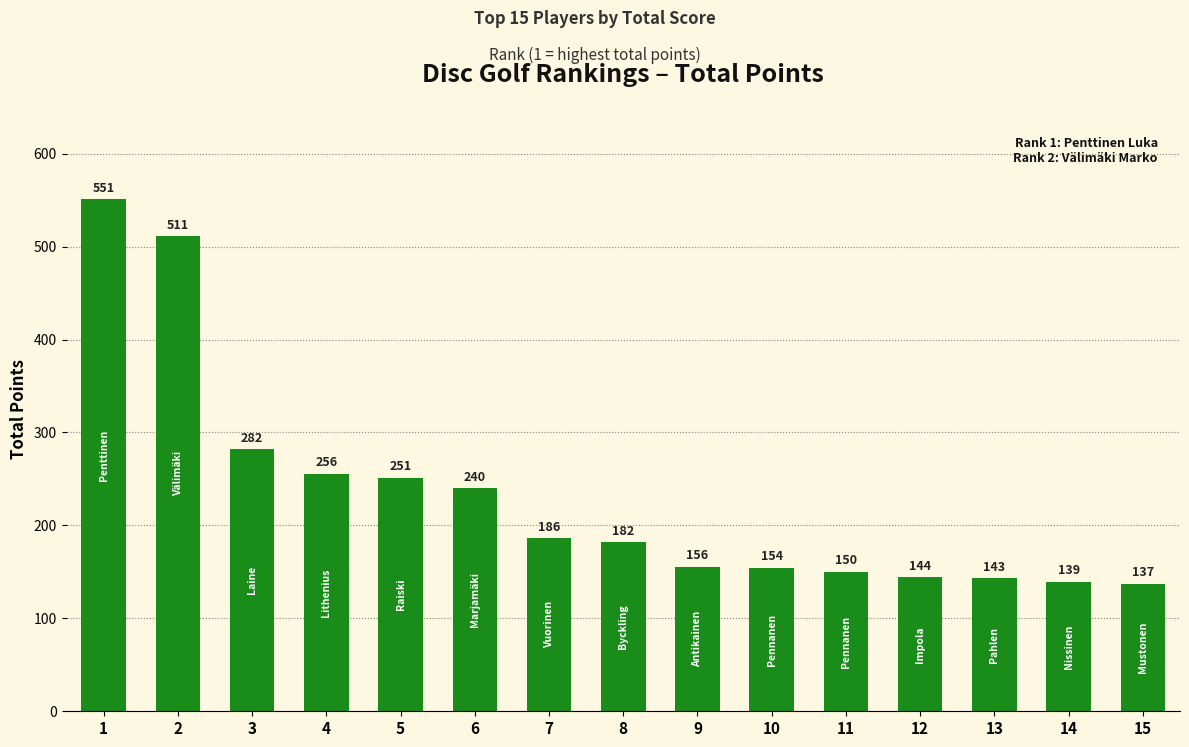

Rank the categories by value from lowest to highest.

15, 14, 13, 12, 11, 10, 9, 8, 7, 6, 5, 4, 3, 2, 1